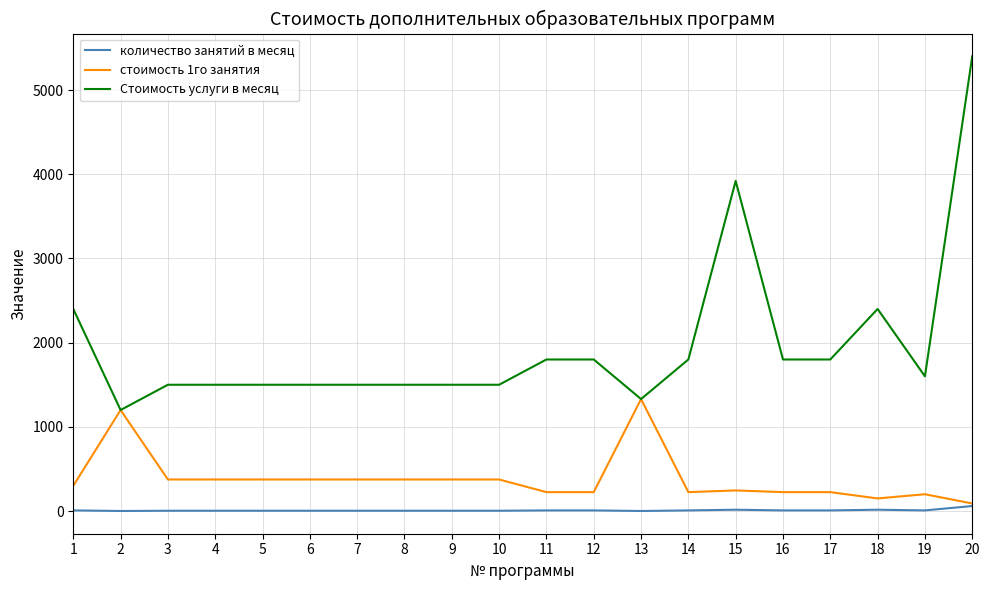

At which label does Стоимость услуги в месяц first exceed 1600?

1